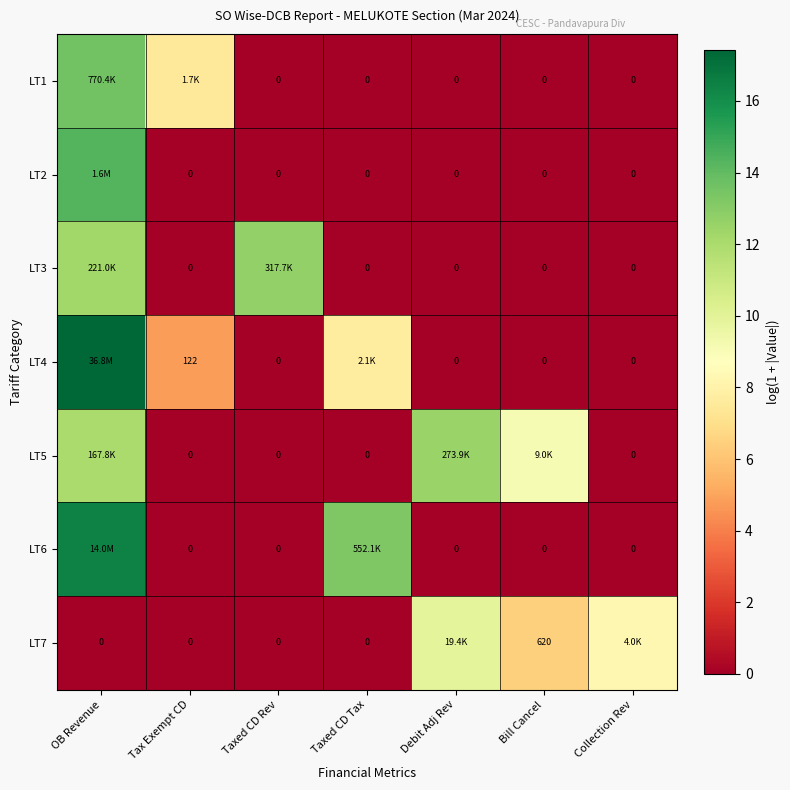

Which series has the largest total across all categories?

LT5